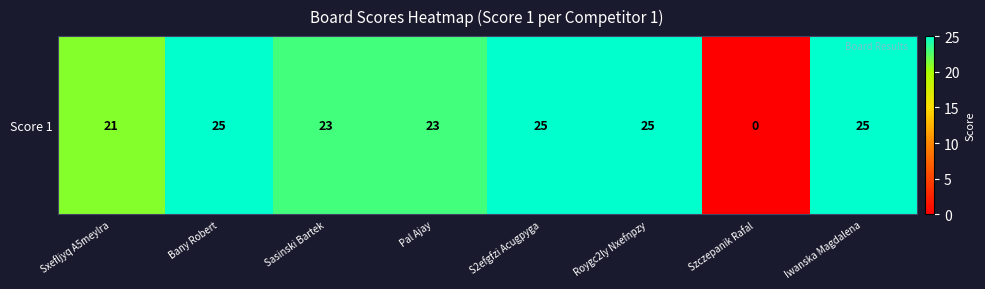

Between S2efgfzi Acugpyga and Szczepanik Rafal, which is larger?

S2efgfzi Acugpyga